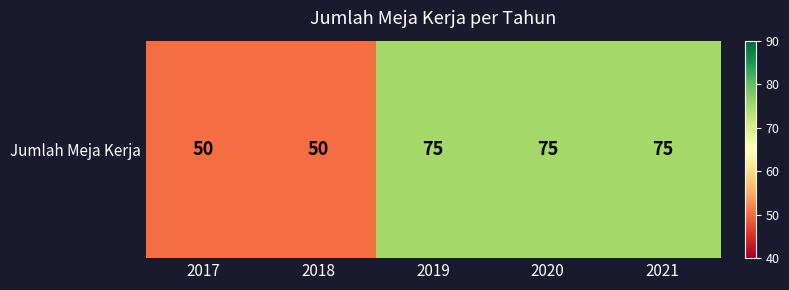

How many data points are less than 75?

2